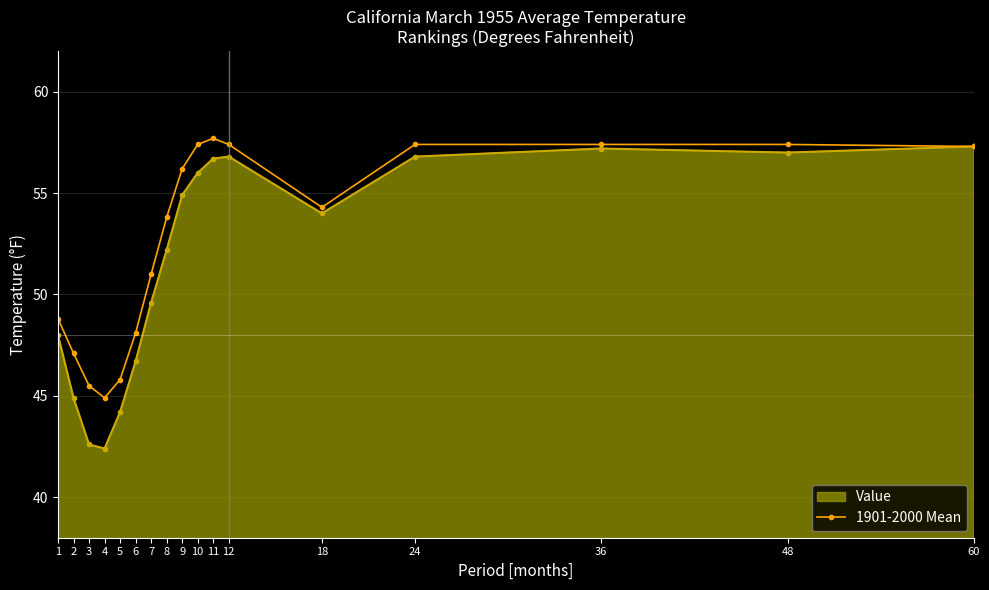

Which series changed the most between 8 and 18?

Value